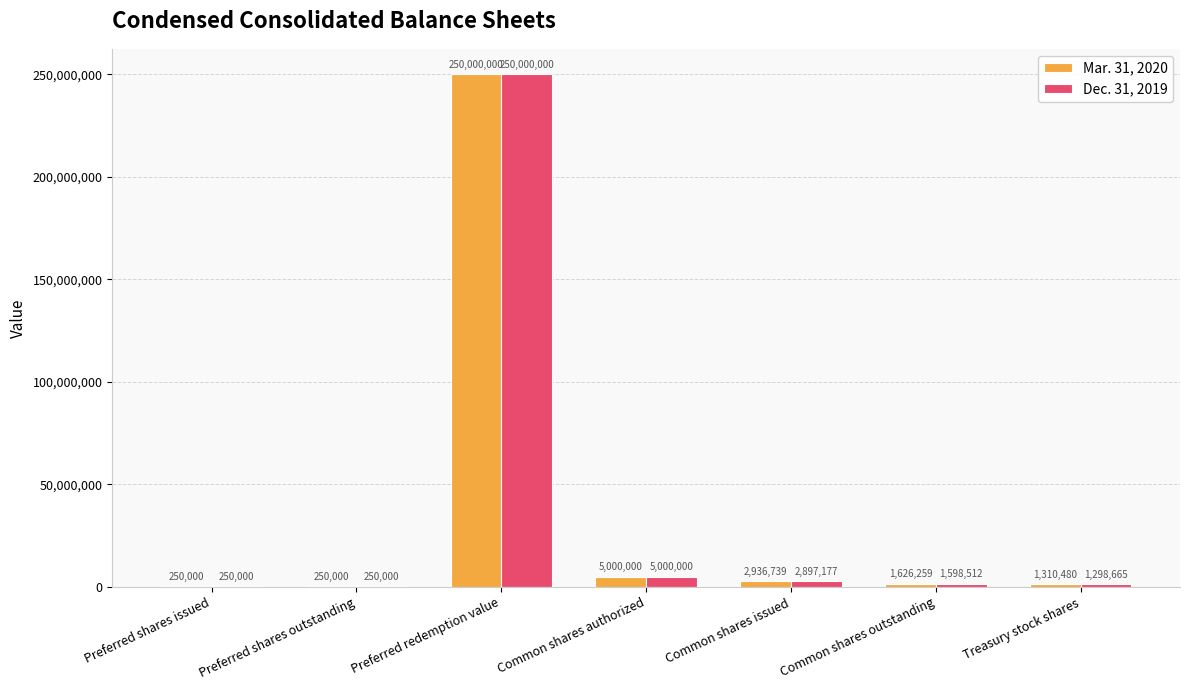

What is the maximum value for Dec. 31, 2019?

250000000